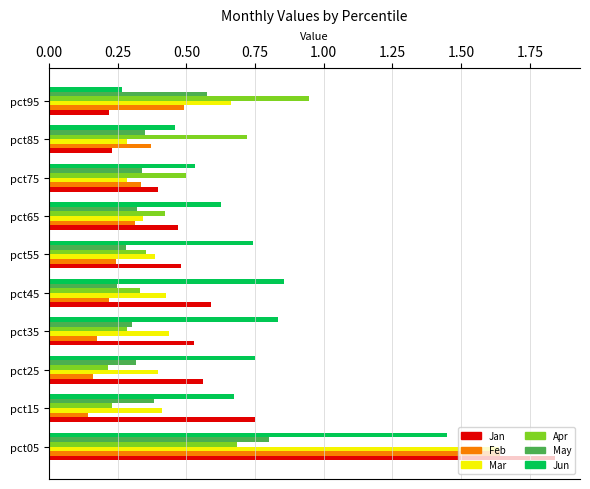

What is the difference between the maximum and minimum values in the Jun series?

1.2